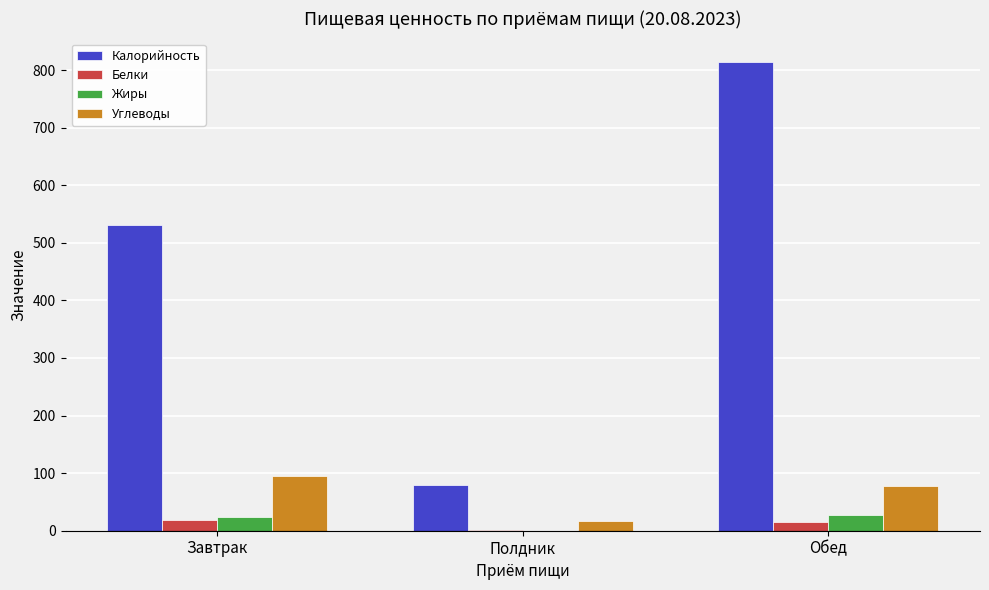

Which series changed the most between Полдник and Обед?

Калорийность